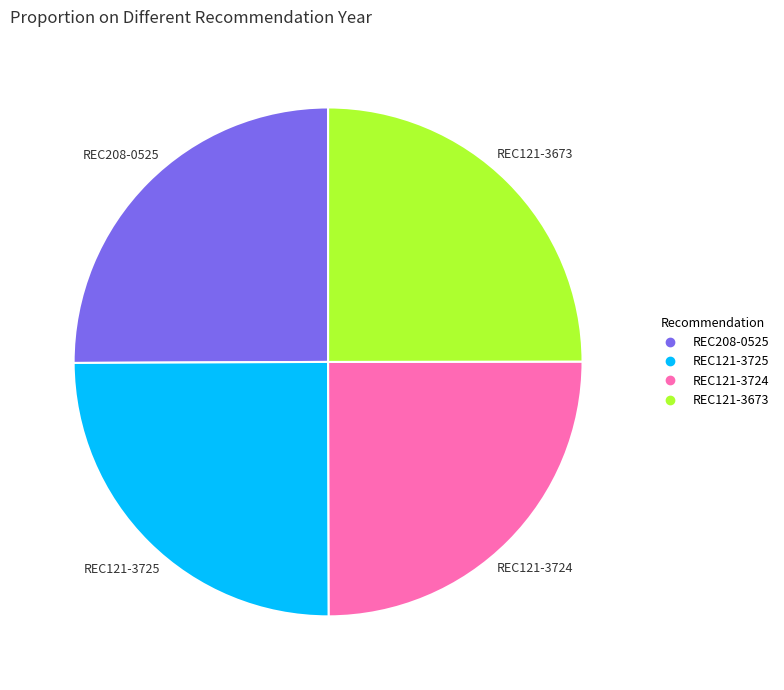

What is the ratio of the value at REC208-0525 to the value at REC121-3673?

1.0